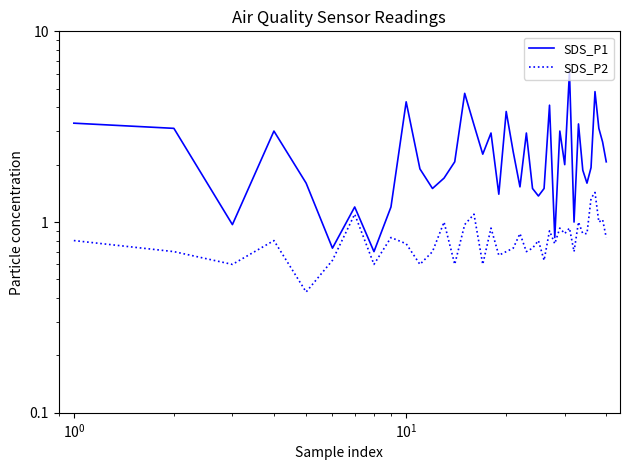

What is the difference between the second highest and minimum values in the SDS_P2 series?

0.9